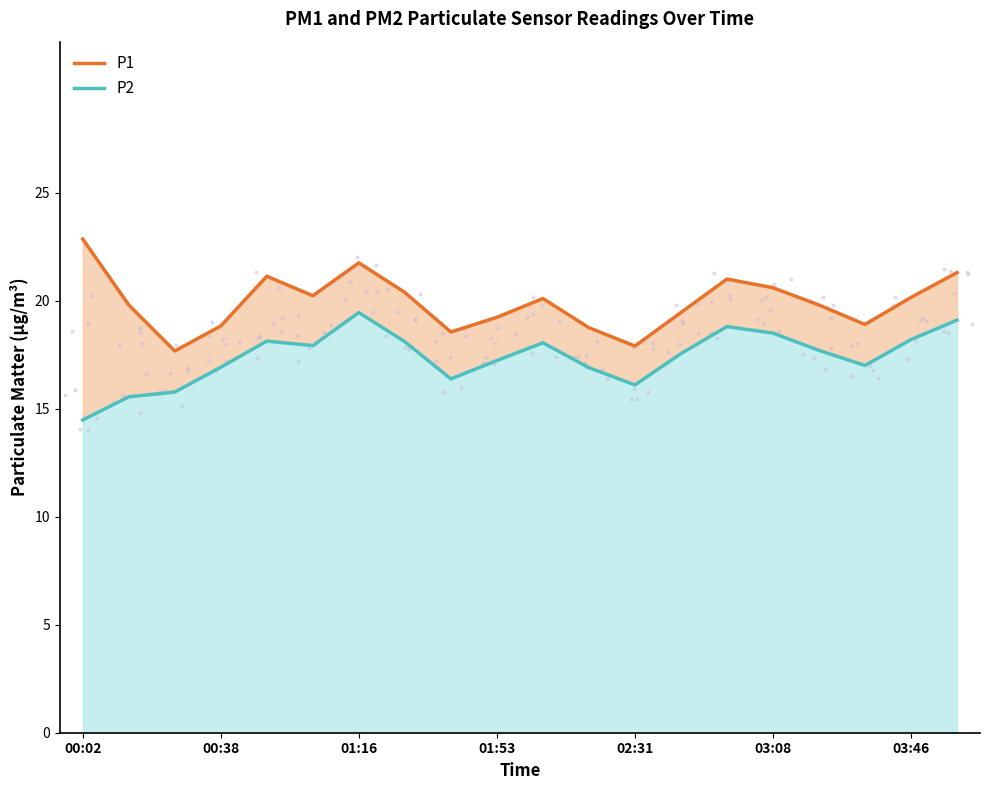

Which series has the largest total across all categories?

P1